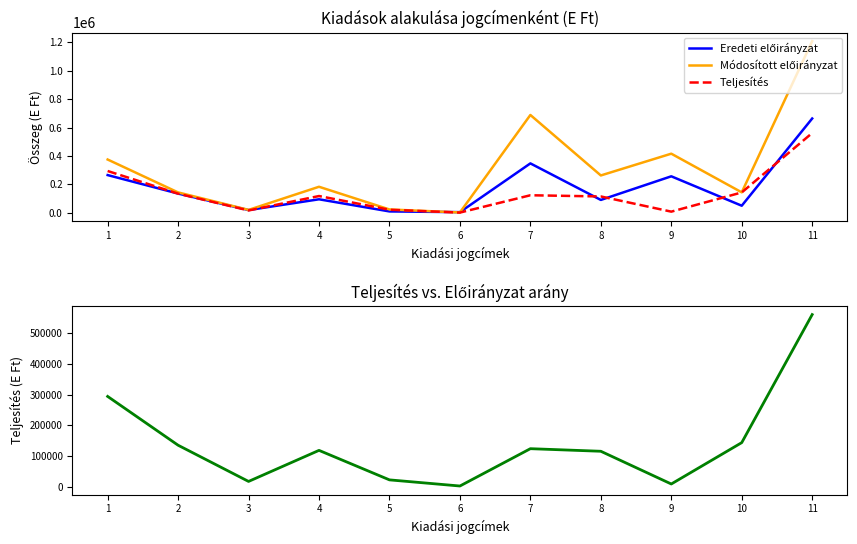

True or false: Eredeti előirányzat has more than 2 interior local peaks.

True